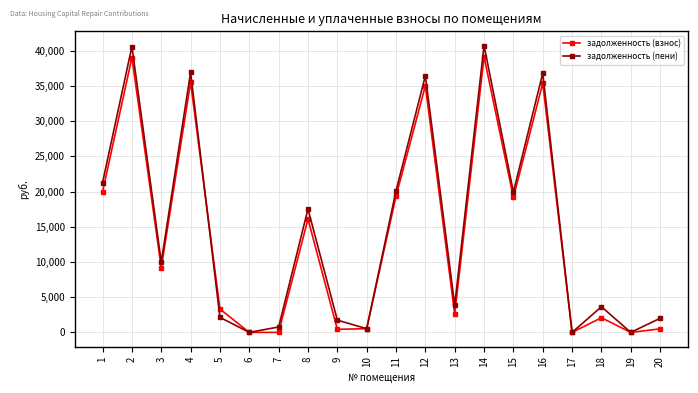

After their last crossing, which series has the higher values: задолженность (взнос) or задолженность (пени)?

задолженность (пени)